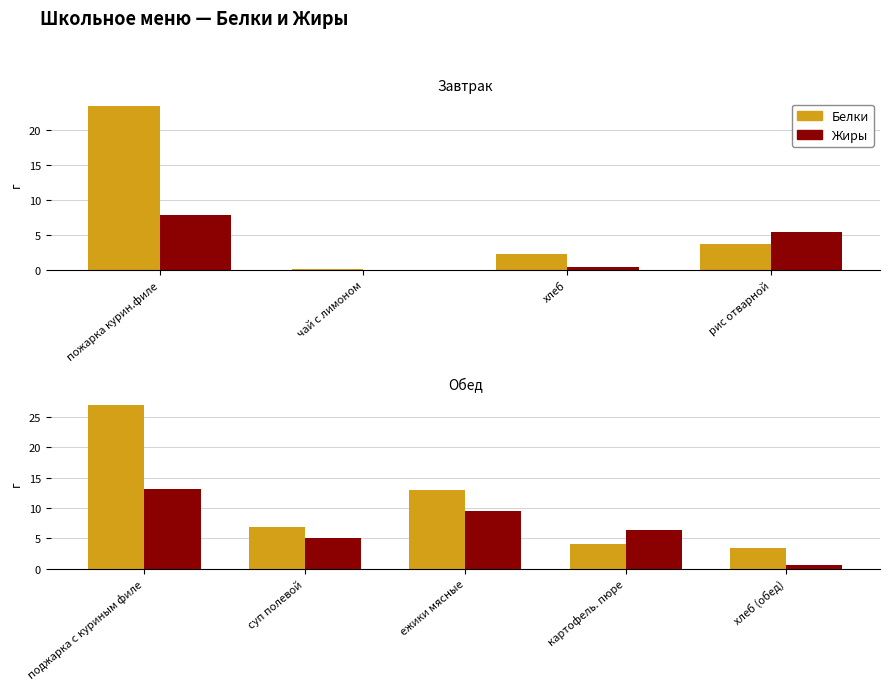

Where is Жиры nearest to the value 6?

картофель. пюре